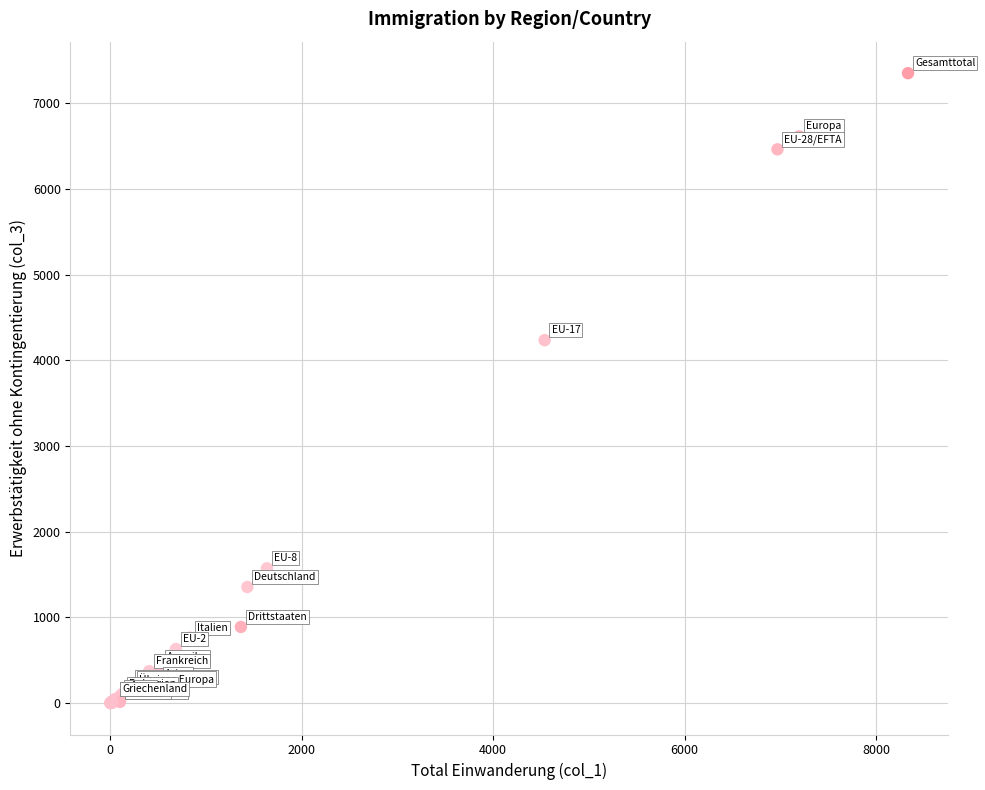

What Y value in the scatter plot is closest to 3676?

4236